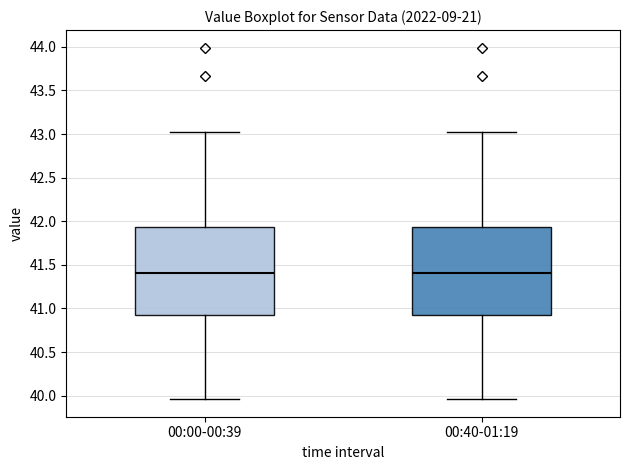

Reading left to right, read every box against the y-axis: the position of its median line, the range the box covers, and the ends of its whiskers. The values are not printed on the chart, so give them approximately, as read against the axis.

00:00-00:39: median 41.40, box 40.95 to 41.95, whiskers 39.95 to 43.00
00:40-01:19: median 41.40, box 40.95 to 41.95, whiskers 39.95 to 43.00